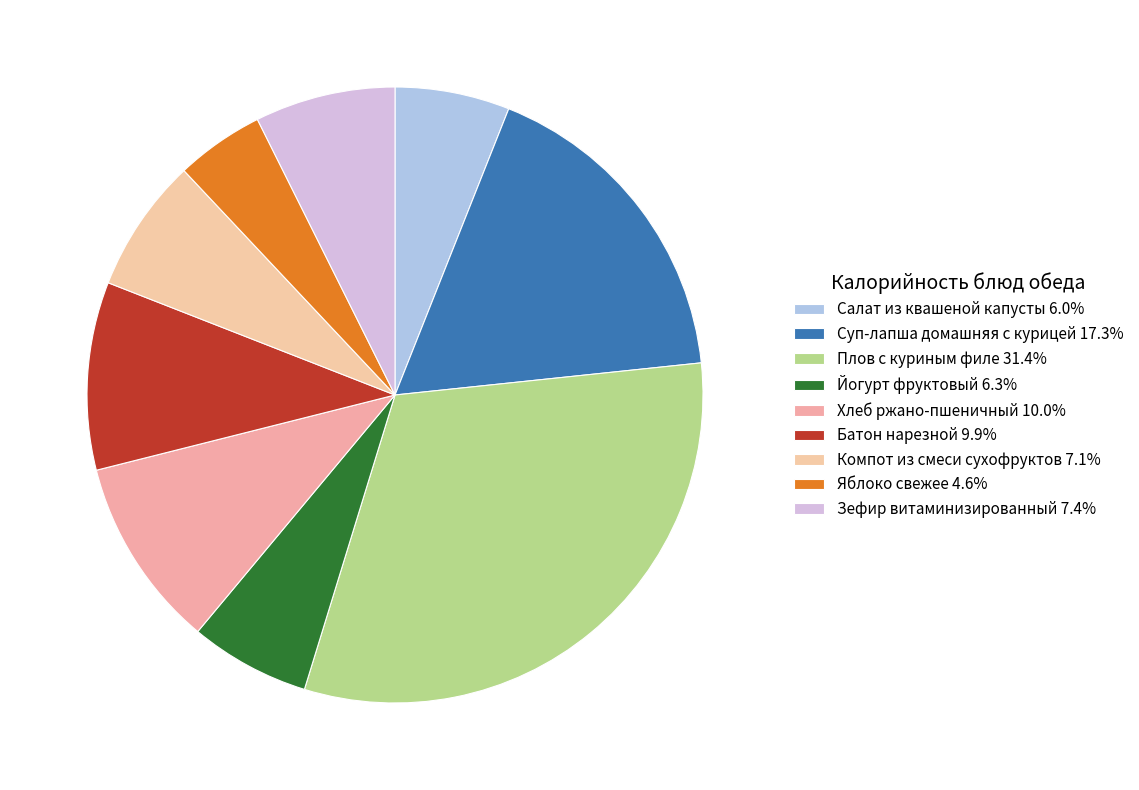

Is it true that Зефир витаминизированный is 18% of the pie?

False